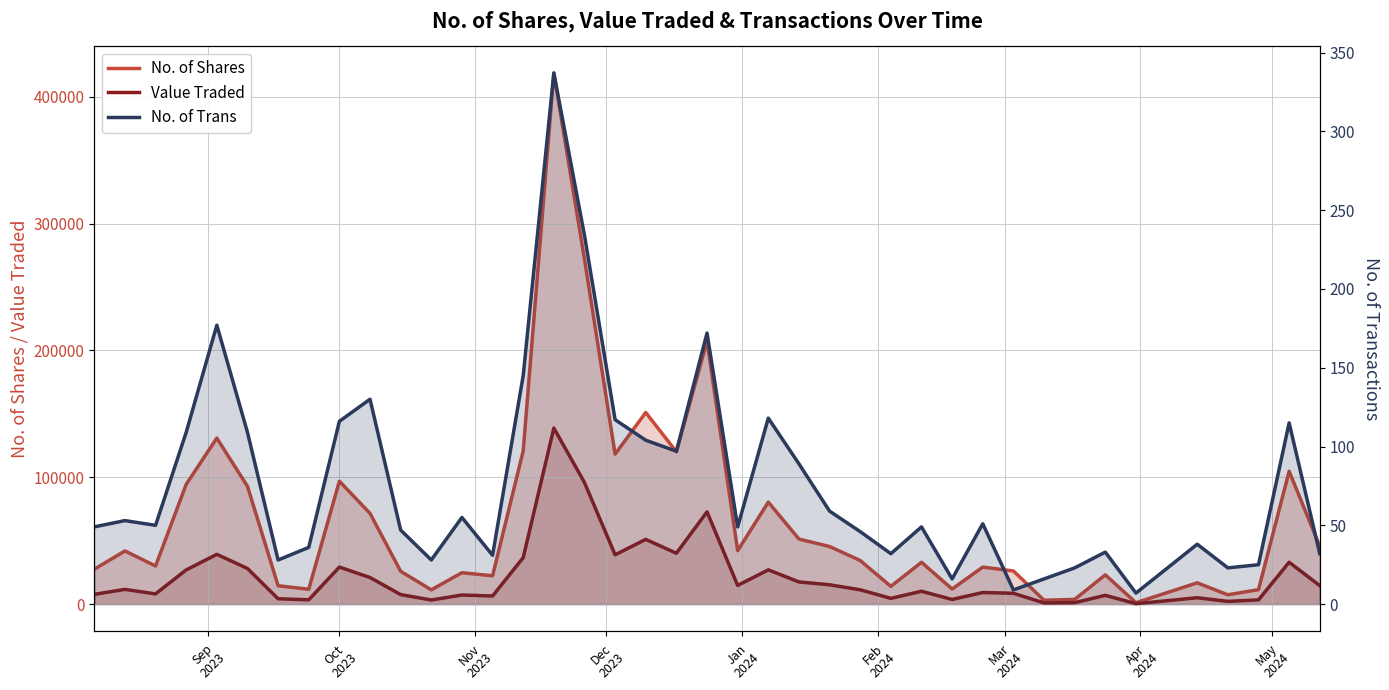

How many interior local valleys does the Value Traded series have?

12